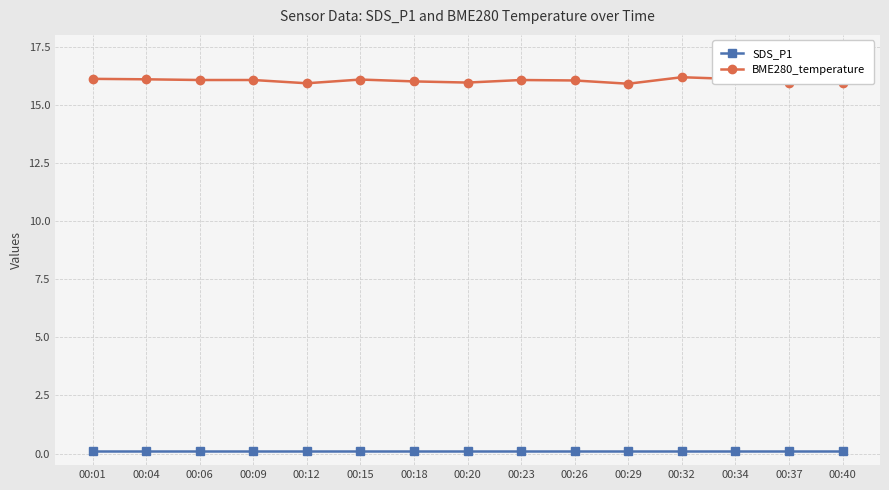

How many lines are shown in the chart?

2